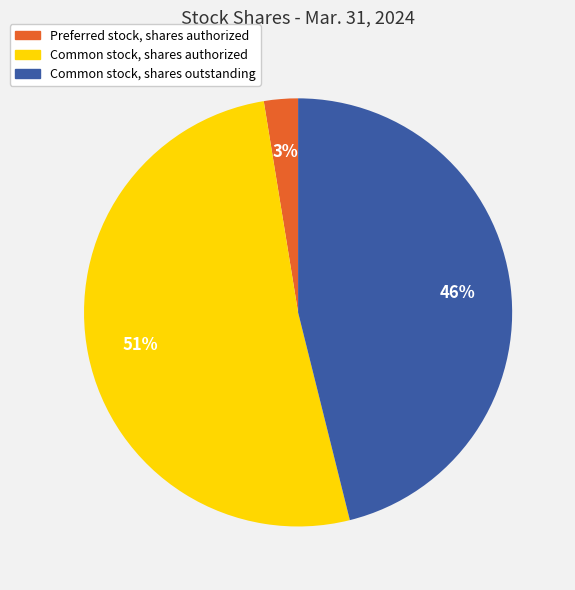

Combined, do Common stock, shares outstanding and Common stock, shares authorized account for over 50%?

Yes